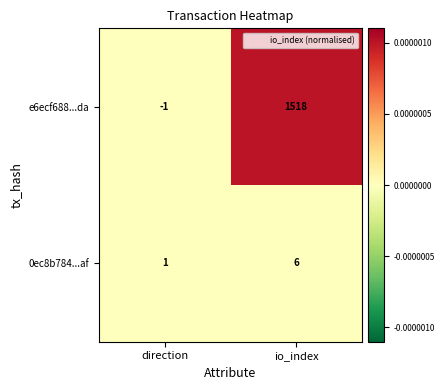

How many values in the e6ecf688...da series are below 1518?

1